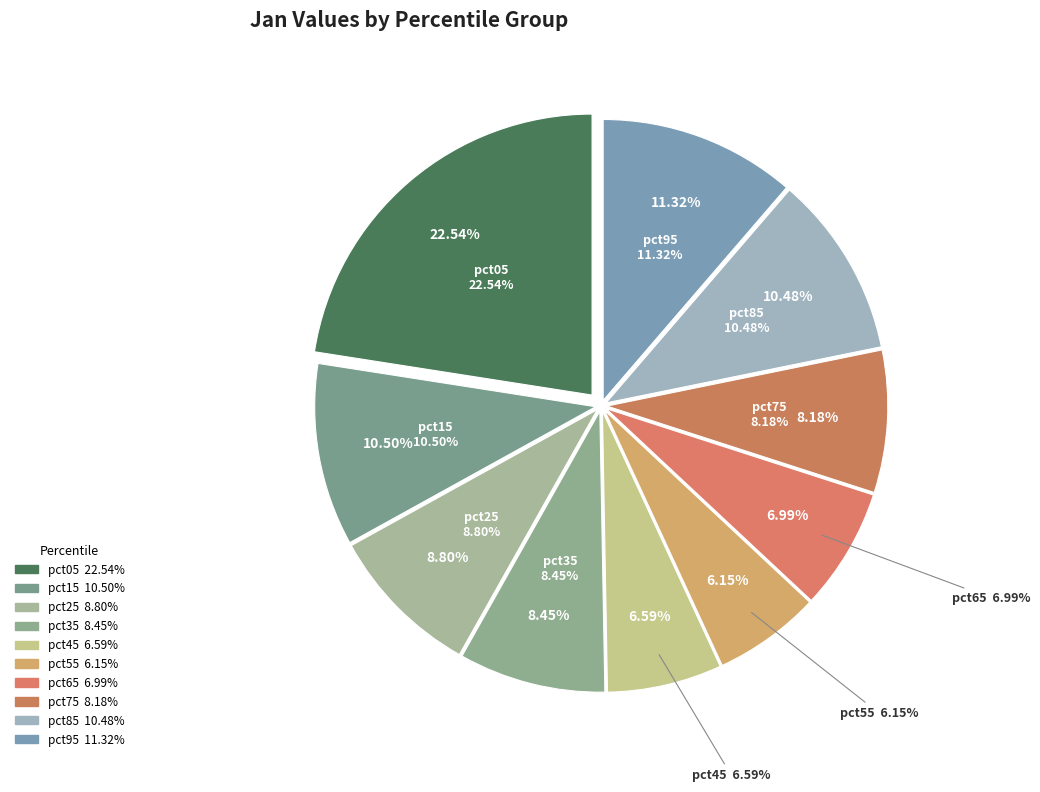

What percentage do pct25 and pct05 together represent?

31.3%